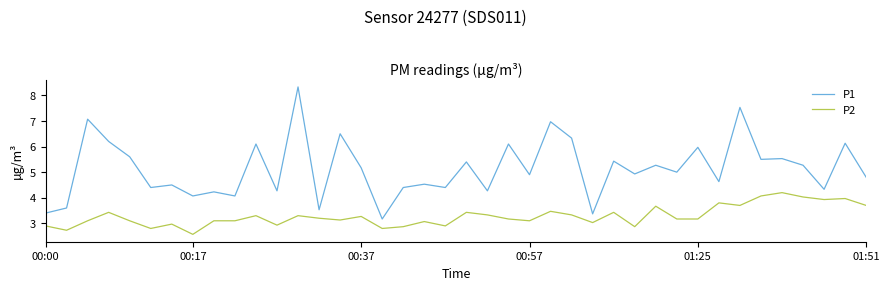

True or false: P2 and P1 intersect in this chart.

False